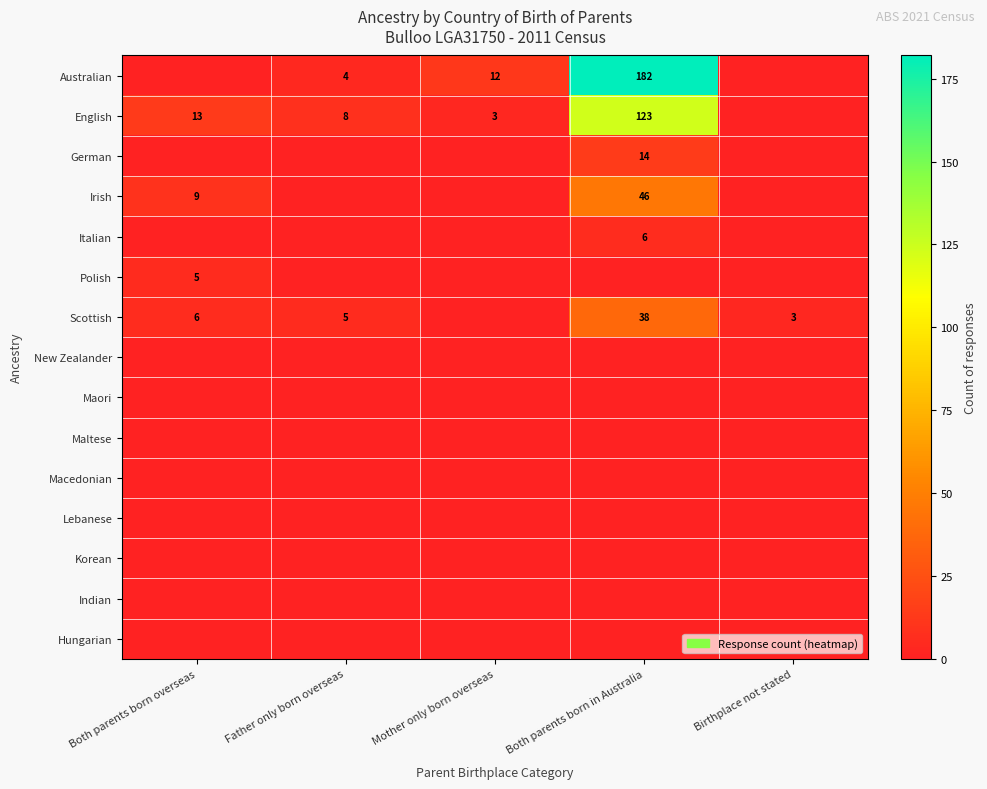

Is the value of English at Mother only born overseas greater than the value of Scottish at Father only born overseas?

No